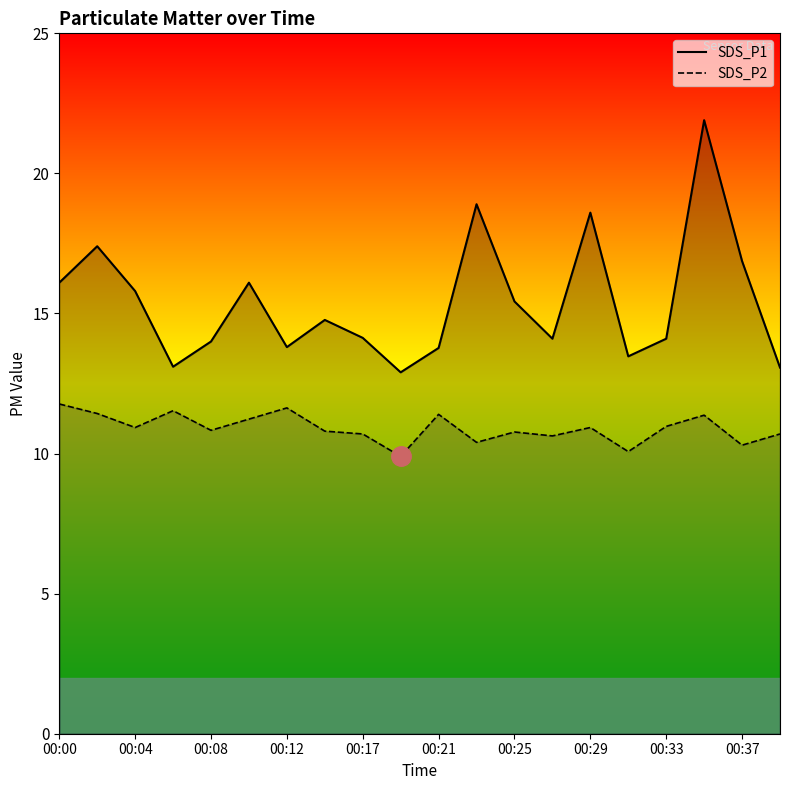

How many data points in SDS_P2 are less than 10?

1